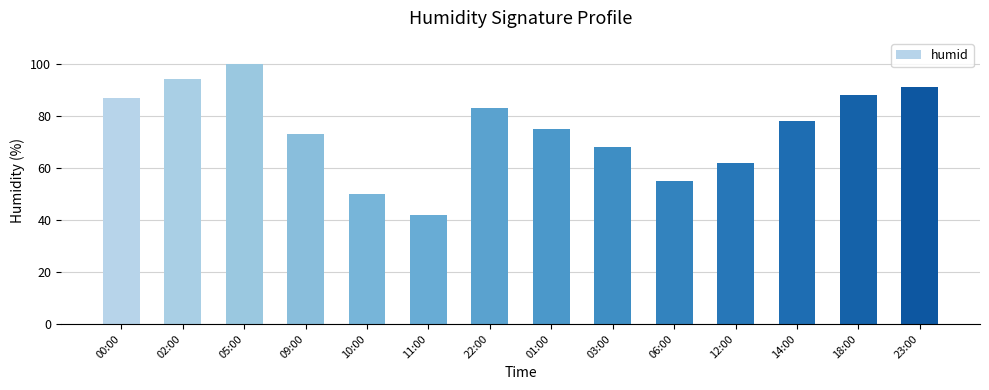

What is the label of the 2nd bar from the left?

02:00